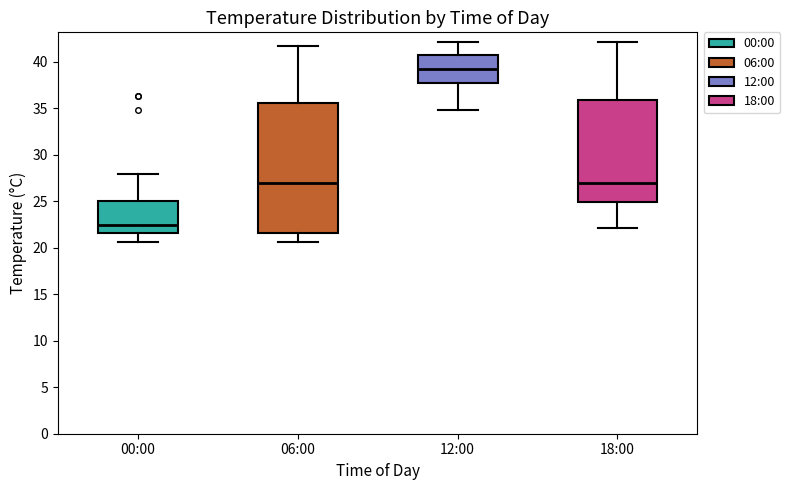

Where does the lower whisker of the box for 18:00 end on the y-axis? The values are not printed on the chart, so give them approximately, as read against the axis.

22.0